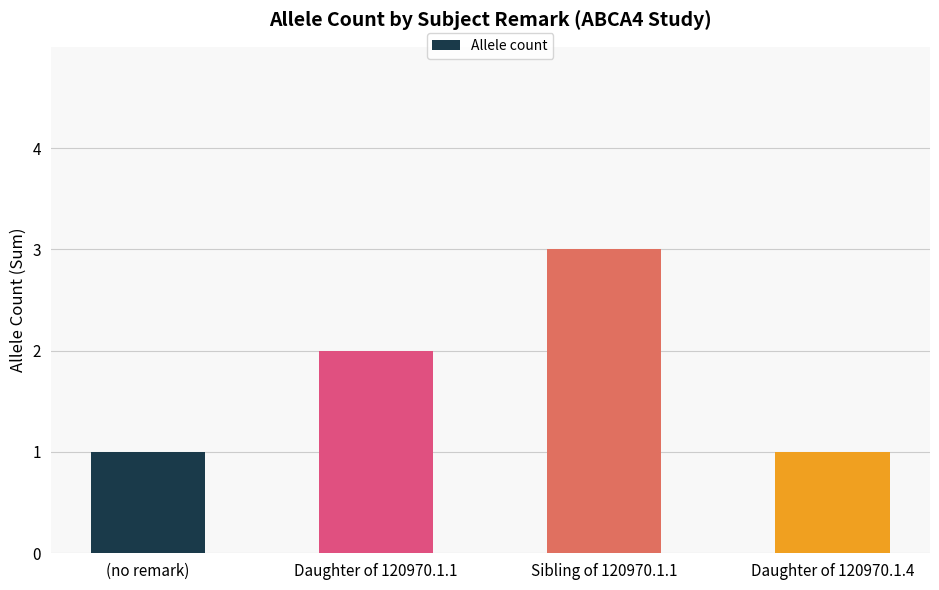

The value at Daughter of 120970.1.4 is 1. True or false?

True